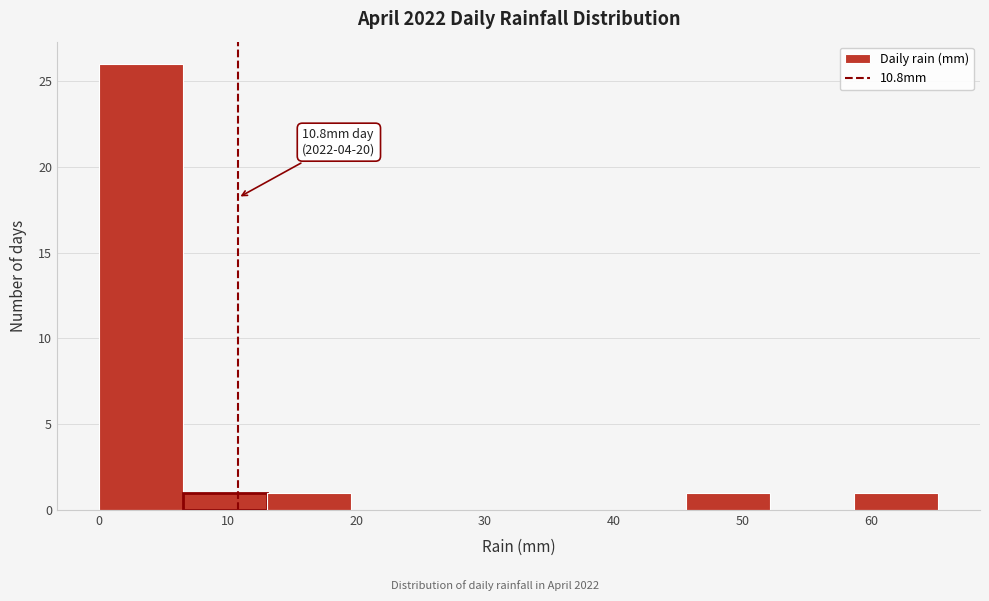

Which range on the x-axis has the tallest bar?

0 to 7